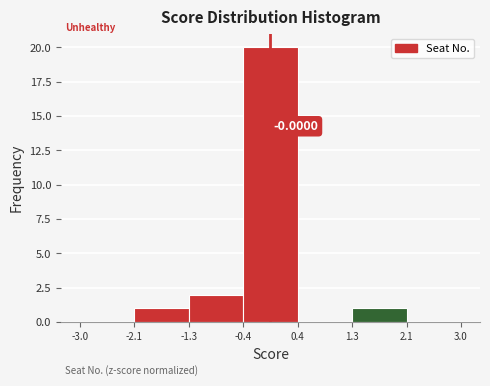

Over which range of the x-axis is the bar tallest?

-0.4 to 0.4